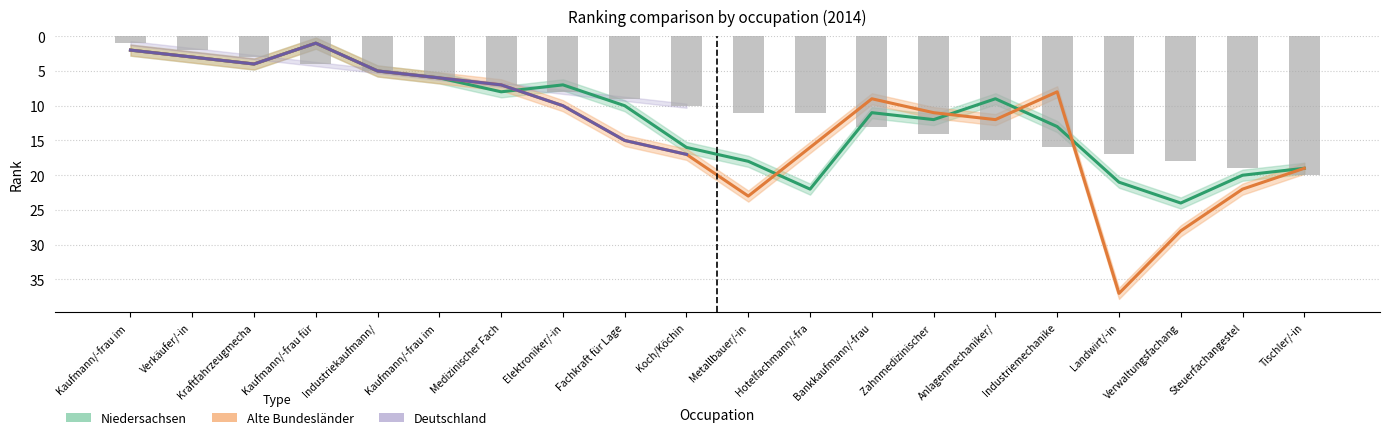

Which series has the largest total across all categories?

Alte Bundesländer